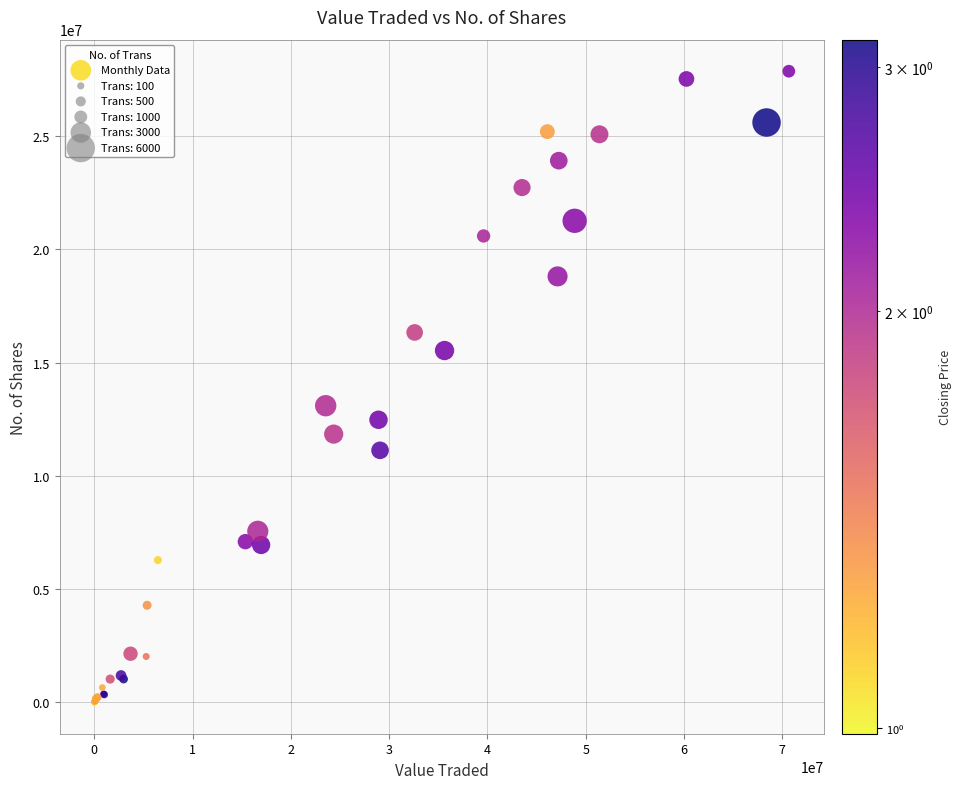

What Y value in the scatter plot is closest to 13933350?

13093749